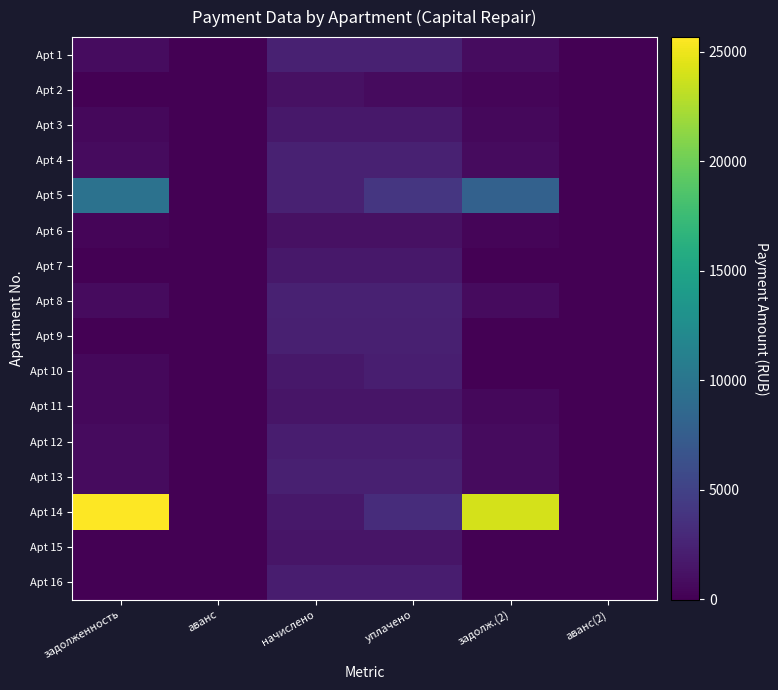

At which category does the chart reach its minimum across all series?

аванс